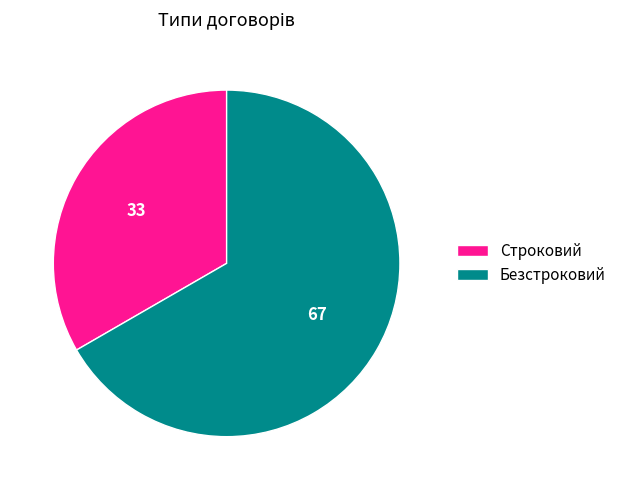

Do Безстроковий and Строковий together represent more than half of the pie?

Yes